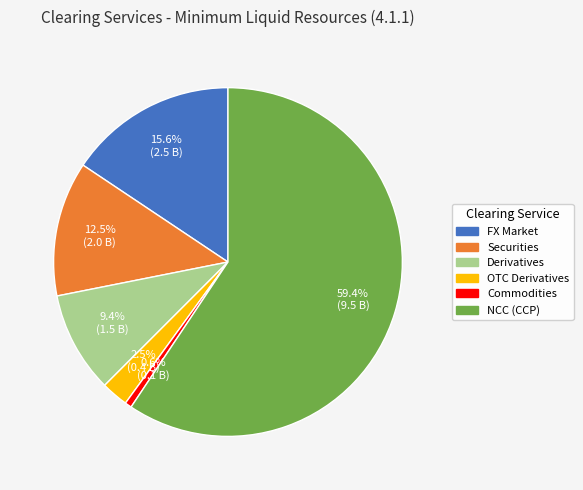

Is there any slice that represents more than half of the pie?

Yes